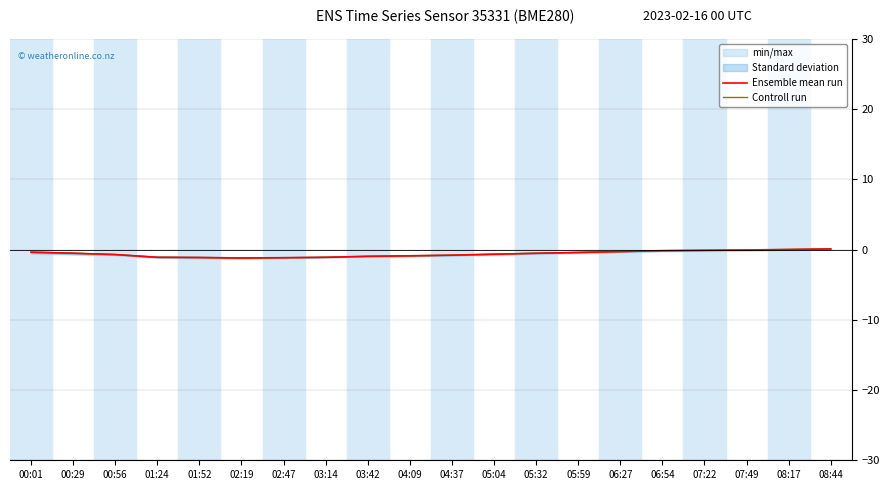

Reading right to left, list all the values displayed in this chart.

Ensemble mean run: 0.1	0.0	-0.1	-0.1	-0.1	-0.3	-0.4	-0.5	-0.7	-0.8	-0.9	-0.9	-1.1	-1.1	-1.2	-1.1	-1.1	-0.7	-0.5	-0.4
Controll run: 0.1	0.0	-0.1	-0.1	-0.1	-0.3	-0.4	-0.5	-0.7	-0.8	-0.9	-0.9	-1.1	-1.1	-1.2	-1.1	-1.1	-0.7	-0.5	-0.4